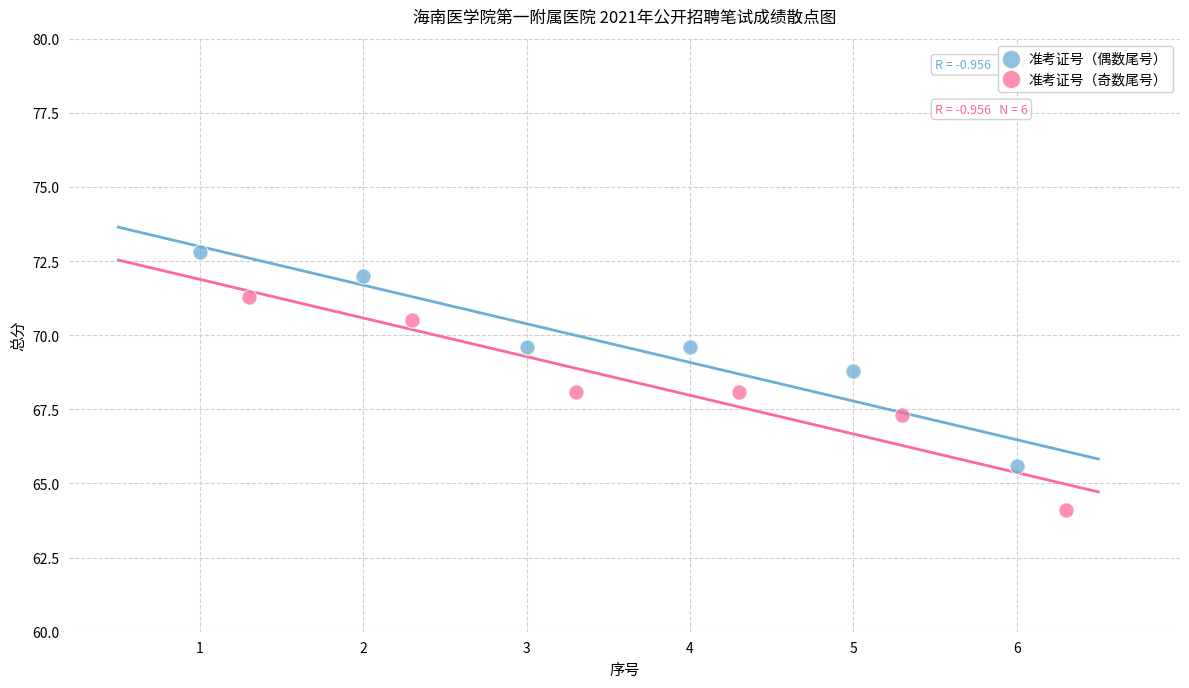

Which series contains the lowest Y value?

准考证号（奇数尾号）